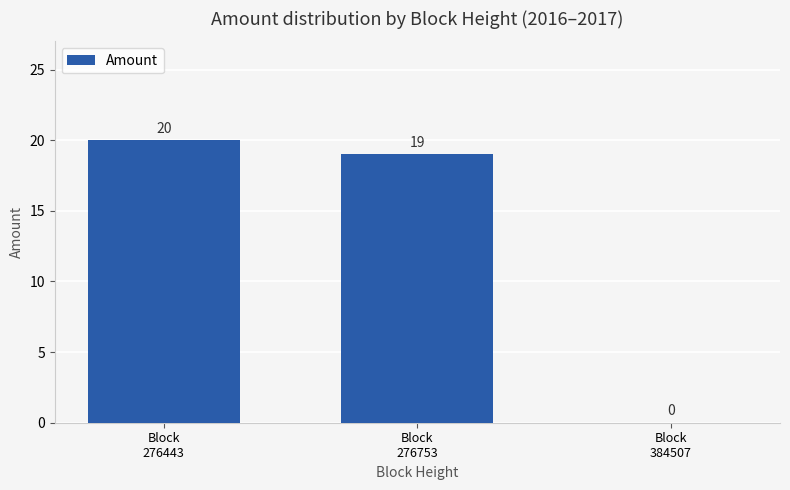

What is the greatest value displayed?

20